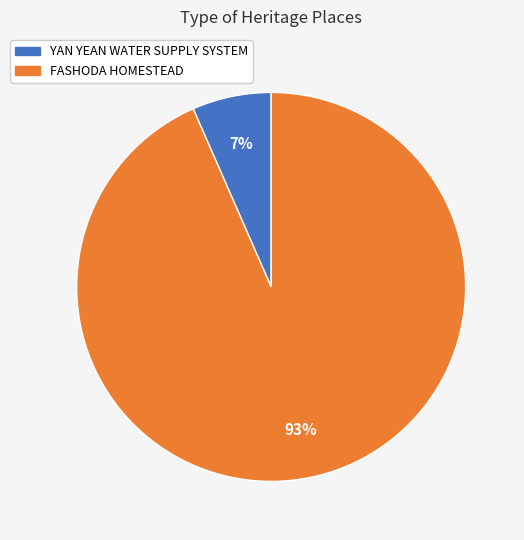

Rank the categories by value from lowest to highest.

YAN YEAN WATER SUPPLY SYSTEM, FASHODA HOMESTEAD